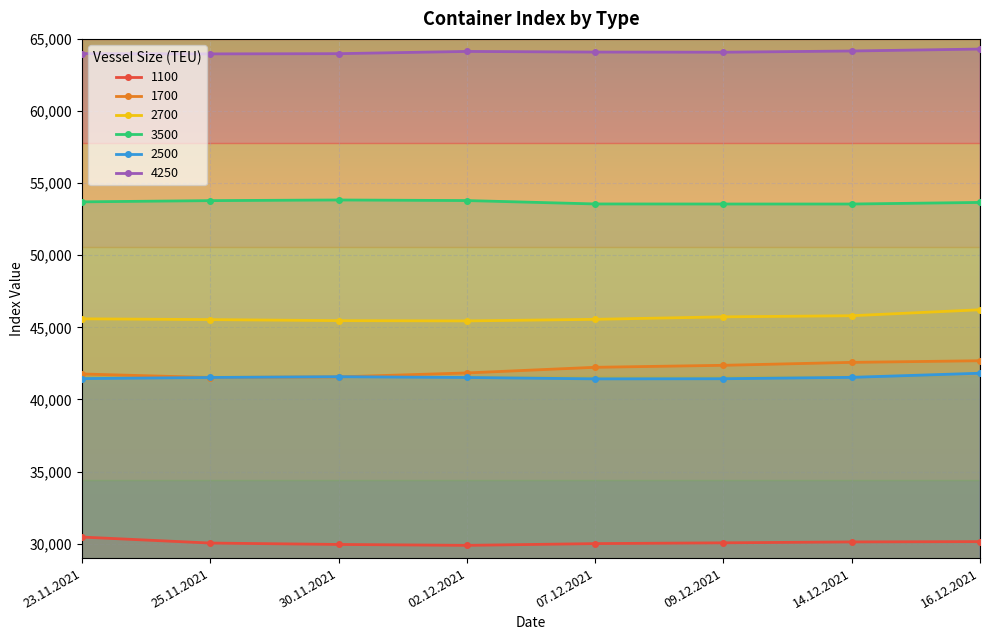

At how many categories does at least one series exceed 40245?

8